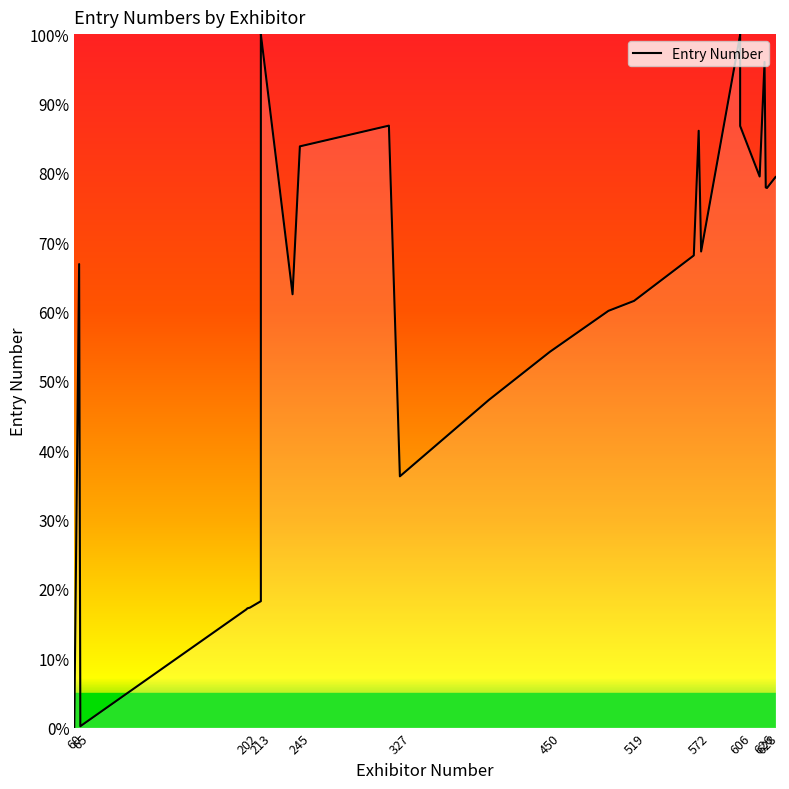

The value at 20 is 23.9. True or false?

False